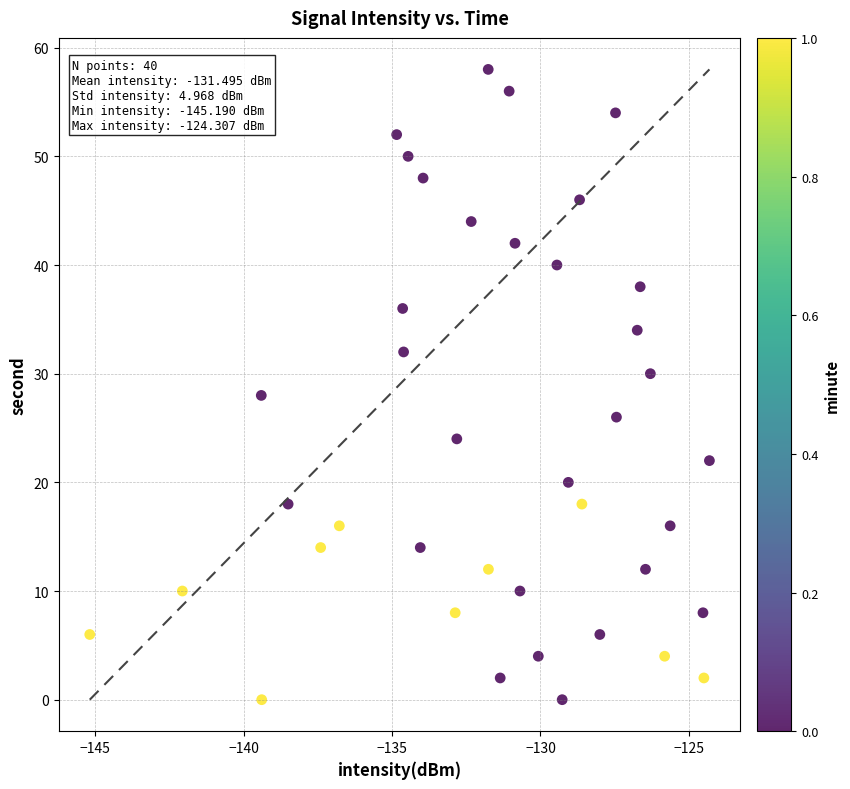

What is the range of Y values (max minus min)?

58